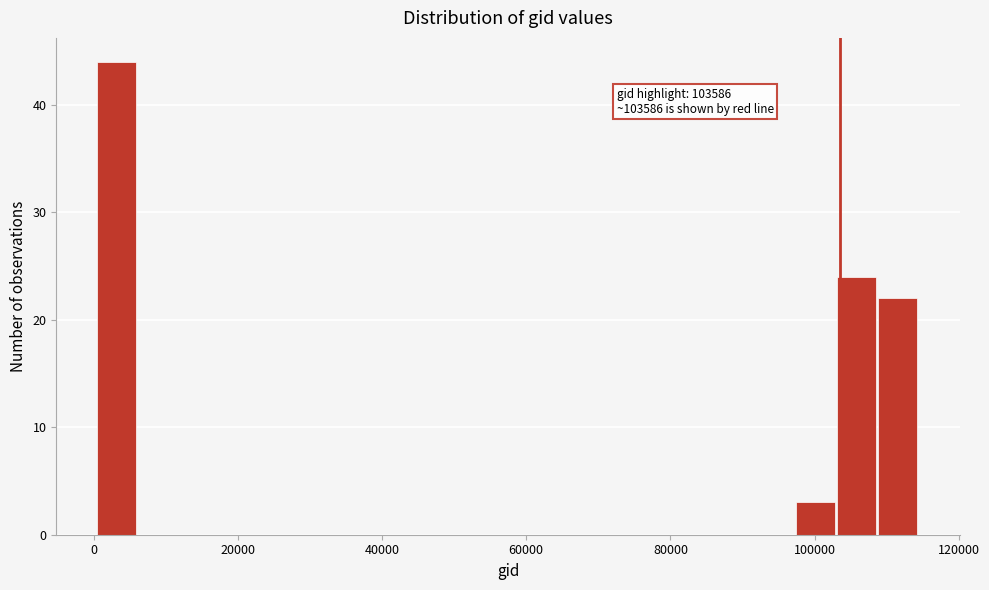

Around what value on the x-axis is the tallest bar? Give the approximate position of its centre, as read against the axis.

4000